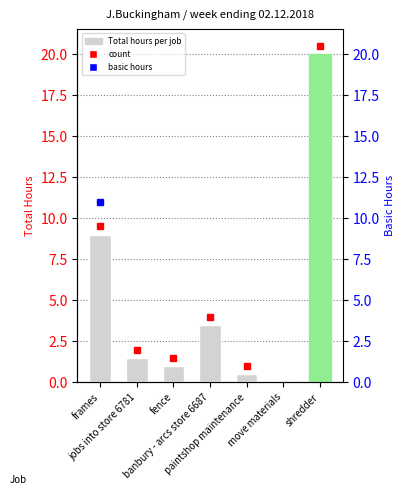

How many categories are shown in the chart?

7